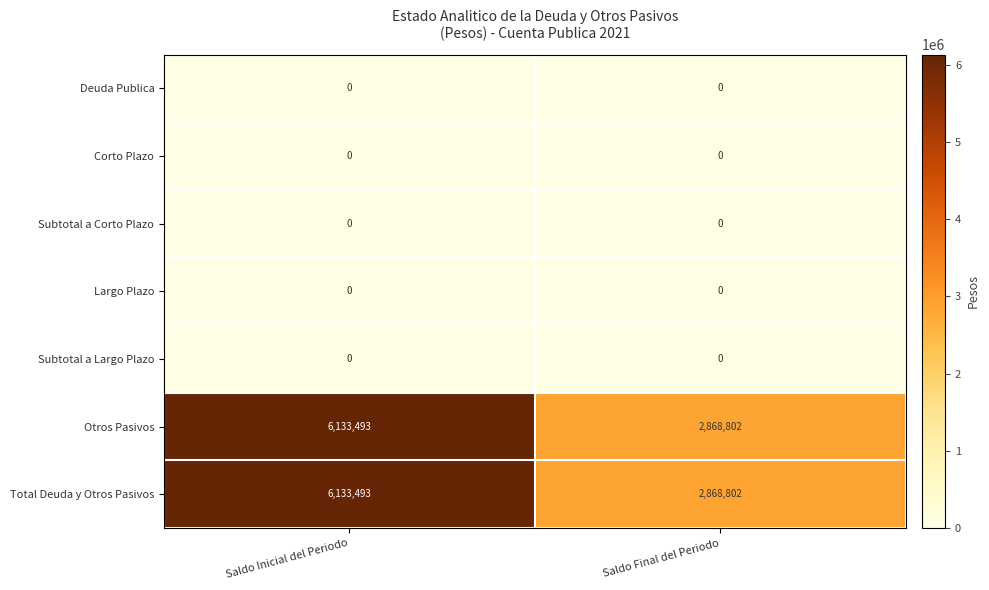

Reading left to right, what are all the values shown in this chart?

Deuda Publica: 0	0
Corto Plazo: 0	0
Subtotal a Corto Plazo: 0	0
Largo Plazo: 0	0
Subtotal a Largo Plazo: 0	0
Otros Pasivos: 6133493	2868802
Total Deuda y Otros Pasivos: 6133493	2868802